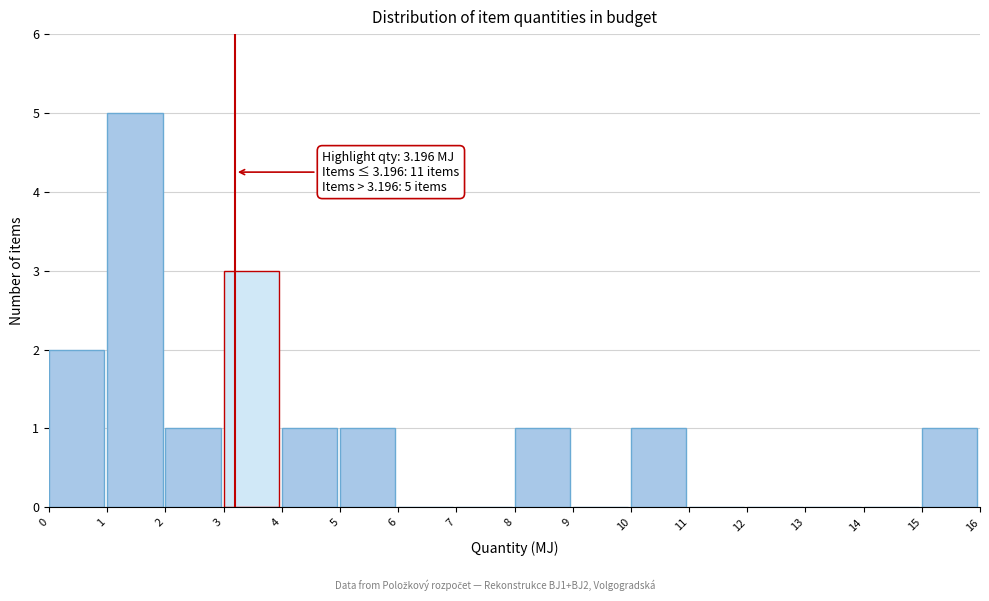

Which range on the x-axis has the tallest bar?

1 to 2